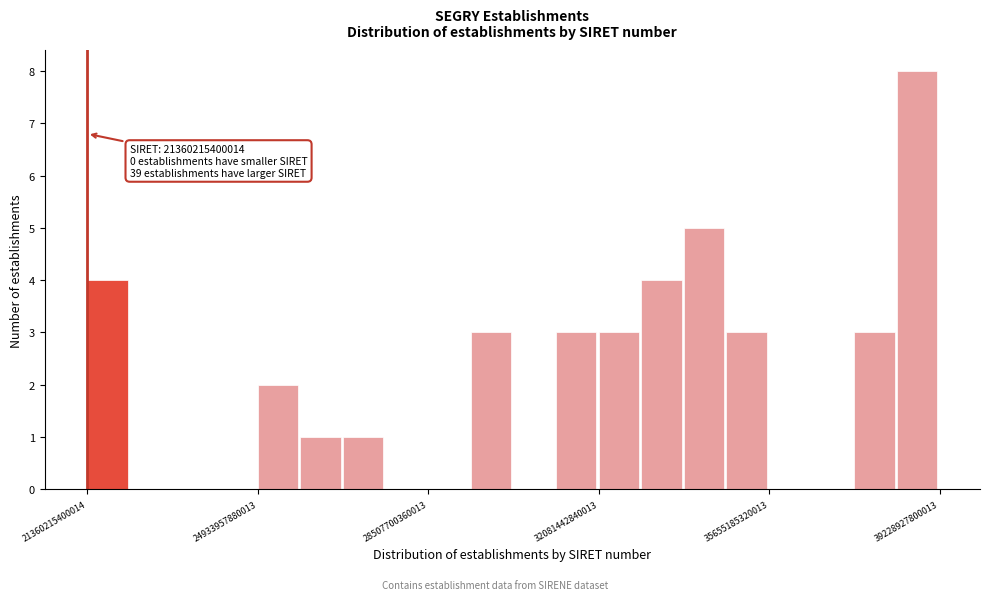

Around what value on the x-axis is the tallest bar? Give the approximate position of its centre, as read against the axis.

39000000000000